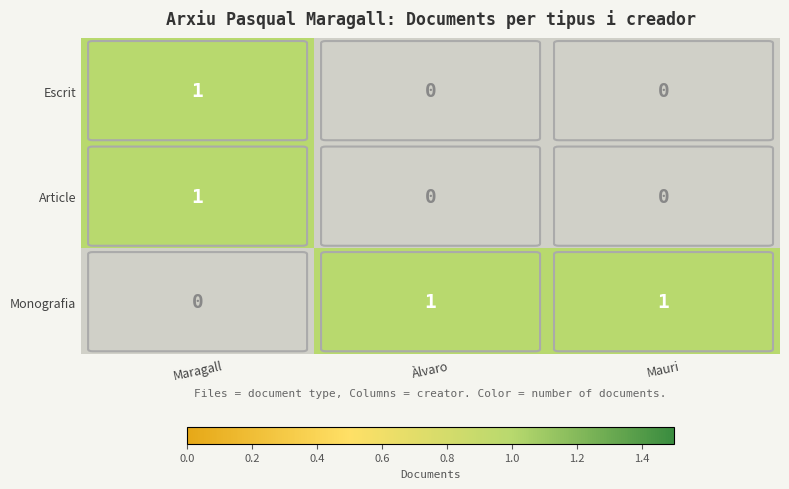

Is it true that Article equals 0 at Monografia?

True